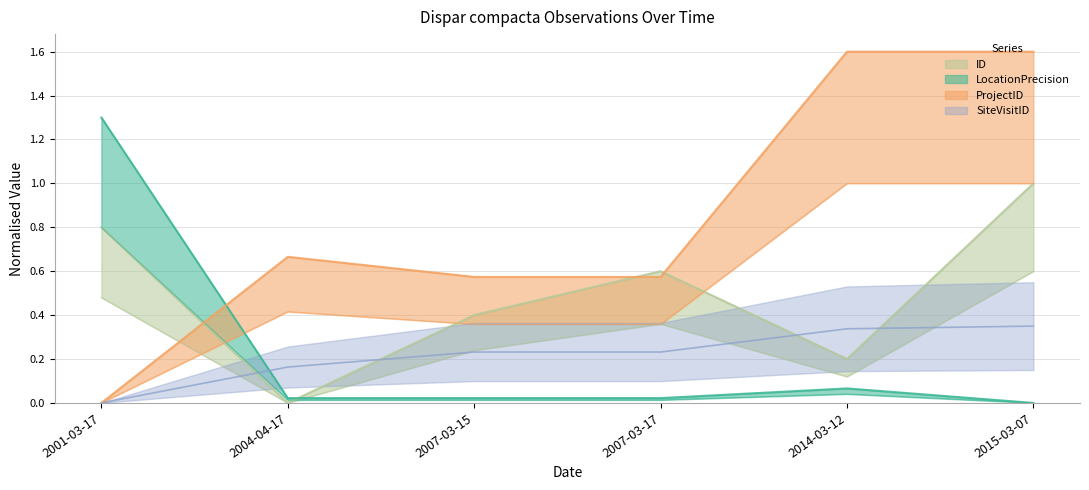

The value of ProjectID at 2004-04-17 is 0.7. True or false?

True